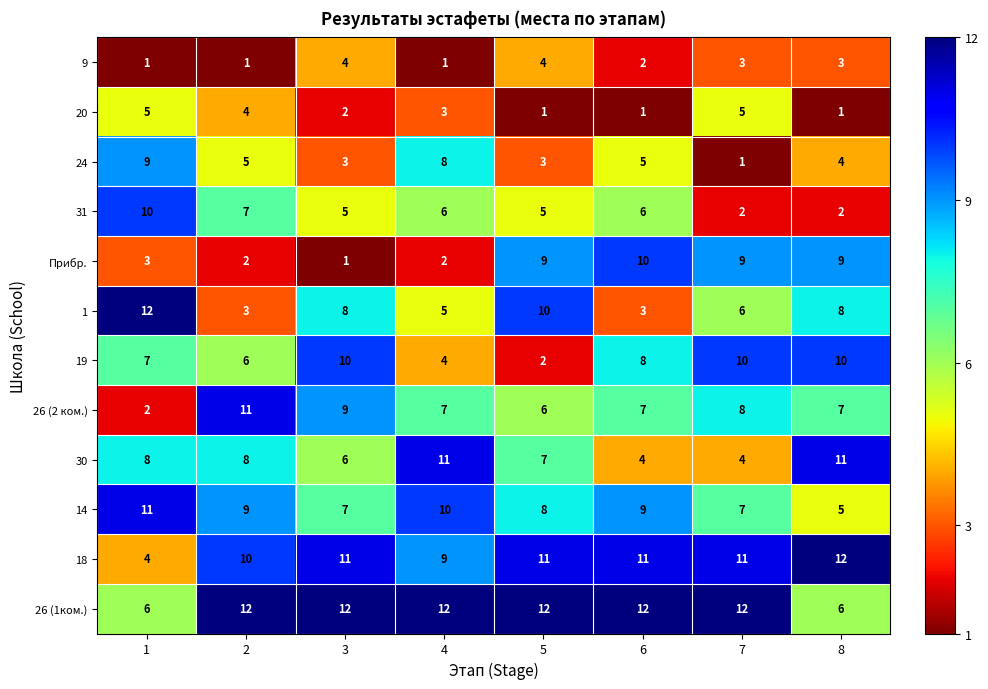

What is the sum of the 20 values at 3 and 4?

5